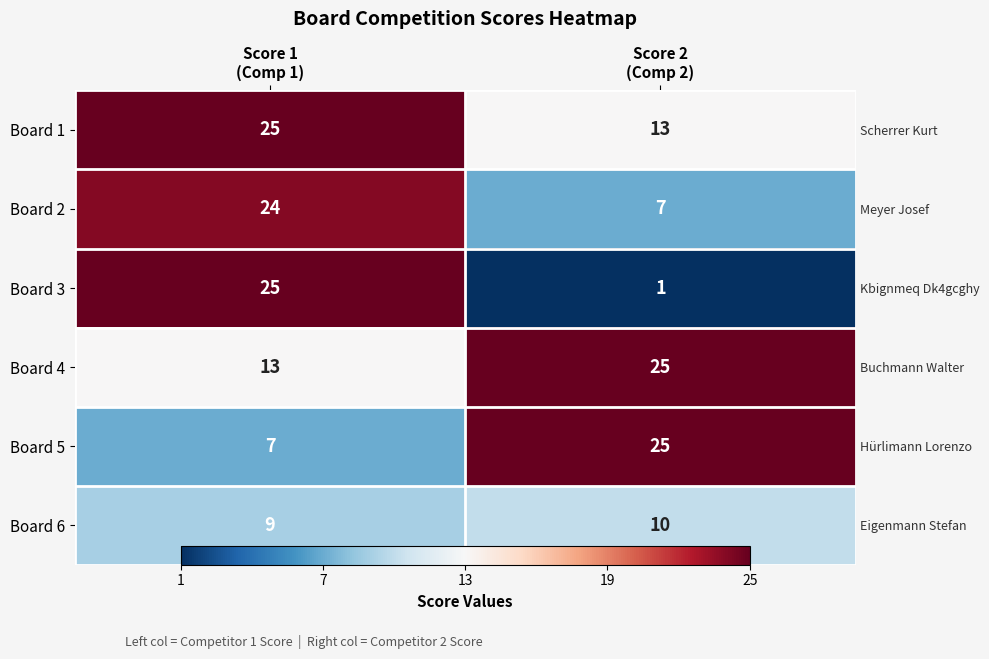

Is it true that Board 3 equals 7 at Score 1 (Comp 1)?

False